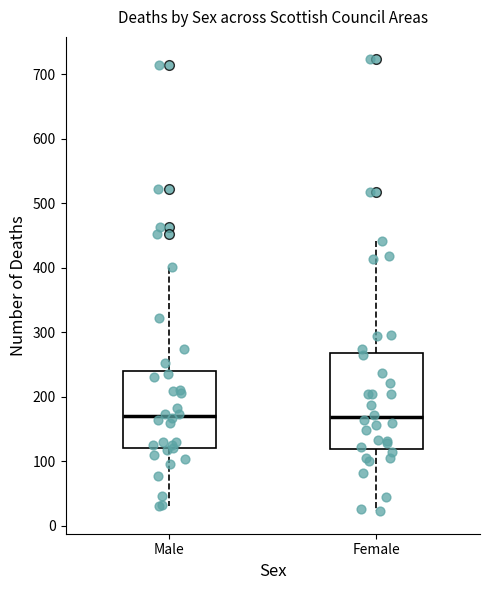

Reading left to right, transcribe this box plot: for each box, give where its median line is, the range the box spans, and where its two whiskers end, as read against the y-axis. The values are not printed on the chart, so give them approximately, as read against the axis.

Male: median 170, box 120 to 240, whiskers 30 to 400
Female: median 170, box 120 to 270, whiskers 20 to 440